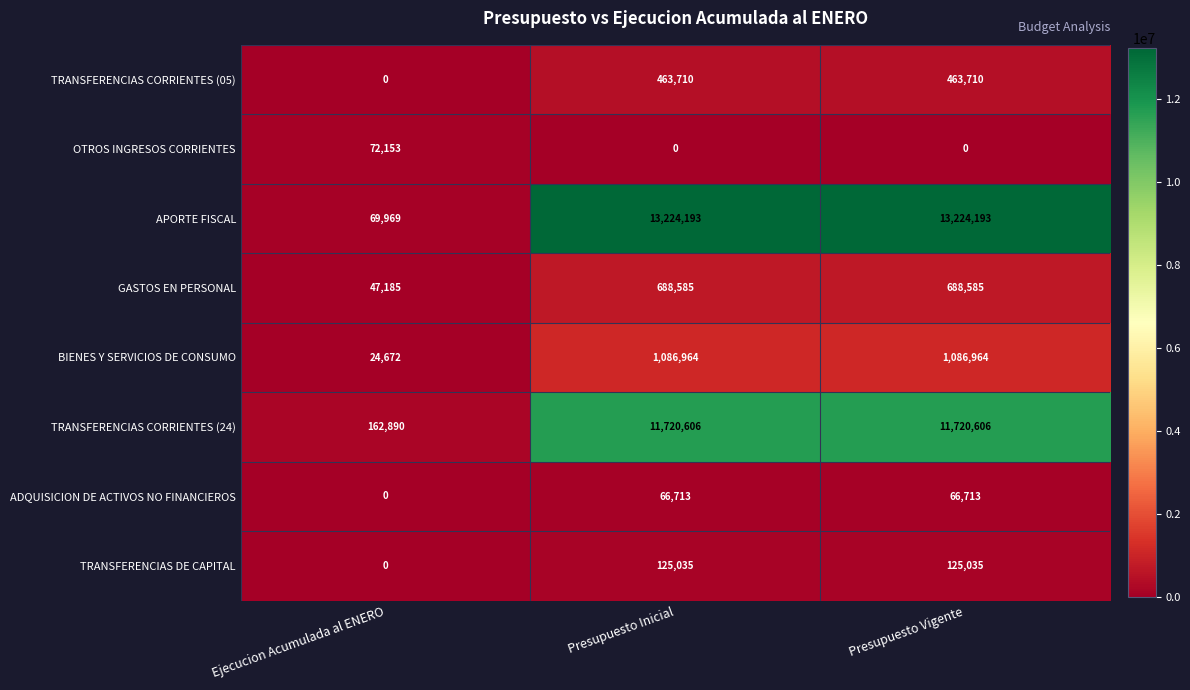

Reading left to right, extract all data points from this chart.

TRANSFERENCIAS CORRIENTES (05): 0	463710	463710
OTROS INGRESOS CORRIENTES: 72153	0	0
APORTE FISCAL: 69969	13224193	13224193
GASTOS EN PERSONAL: 47185	688585	688585
BIENES Y SERVICIOS DE CONSUMO: 24672	1086964	1086964
TRANSFERENCIAS CORRIENTES (24): 162890	11720606	11720606
ADQUISICION DE ACTIVOS NO FINANCIEROS: 0	66713	66713
TRANSFERENCIAS DE CAPITAL: 0	125035	125035